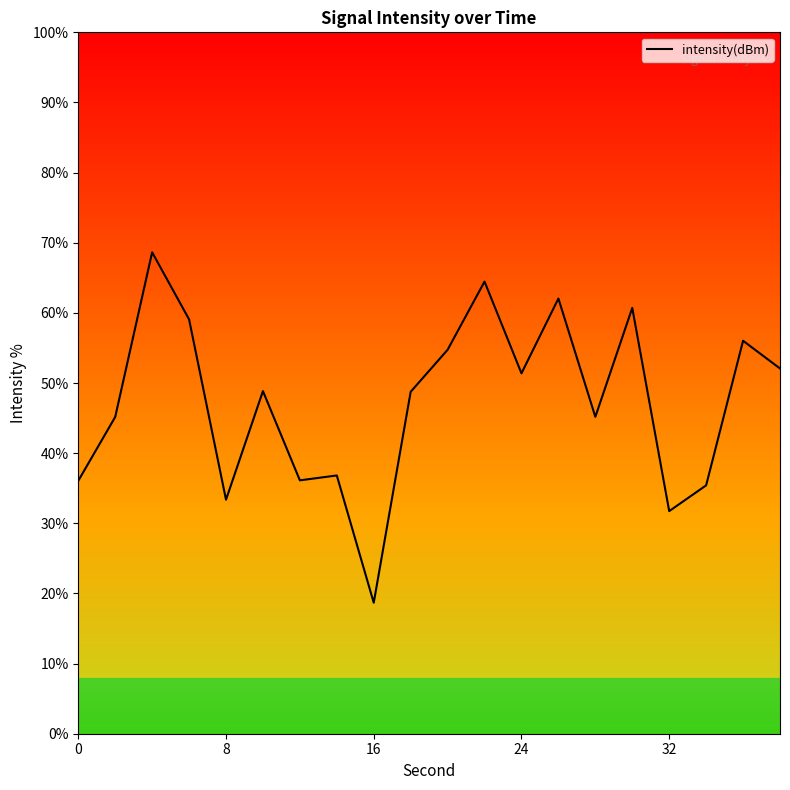

Does the chart display data point markers on the line(s)?

No